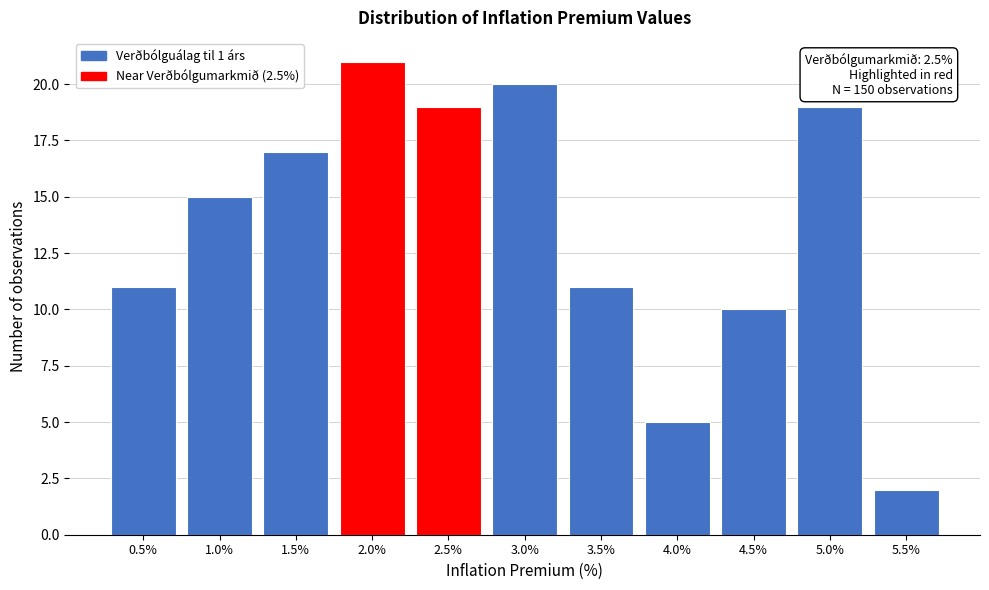

Reading right to left, what are all the values shown in this chart?

5.5%=2	5.0%=19	4.5%=10	4.0%=5	3.5%=11	3.0%=20	2.5%=19	2.0%=21	1.5%=17	1.0%=15	0.5%=11